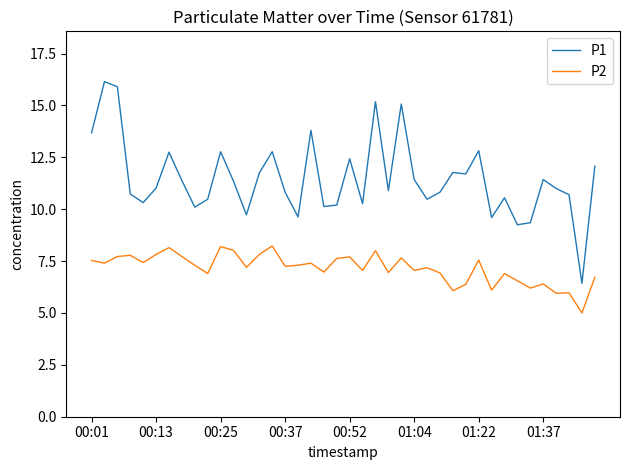

What is the sum of all P1 values?

458.7